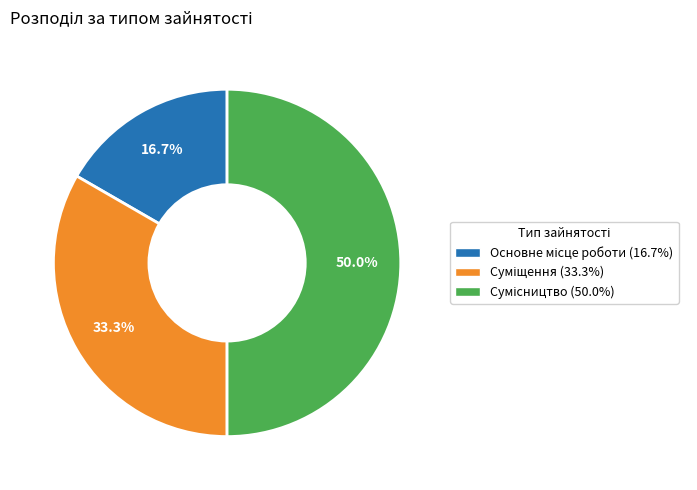

To the nearest percent, what is the difference between the Суміщення and Сумісництво slice percentages?

17%